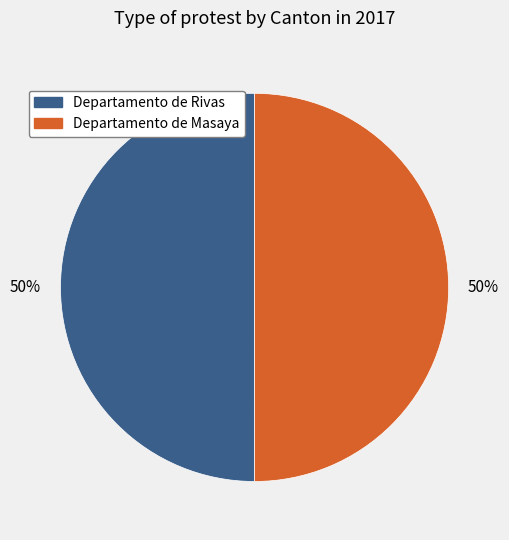

How many slices are in this pie chart?

2